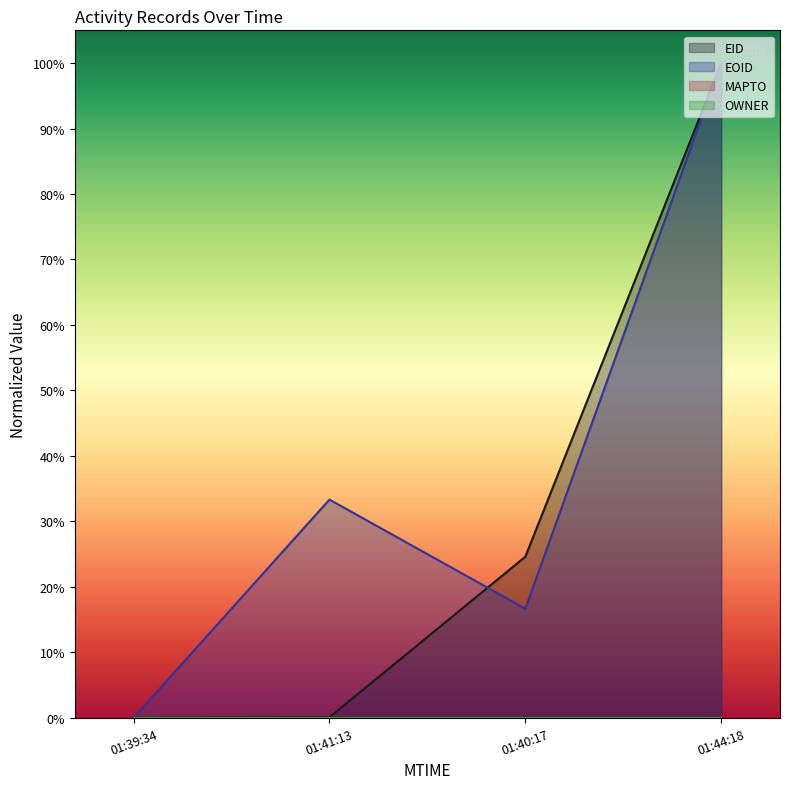

Is it true that EID equals 0.2 at 01:40:17?

True